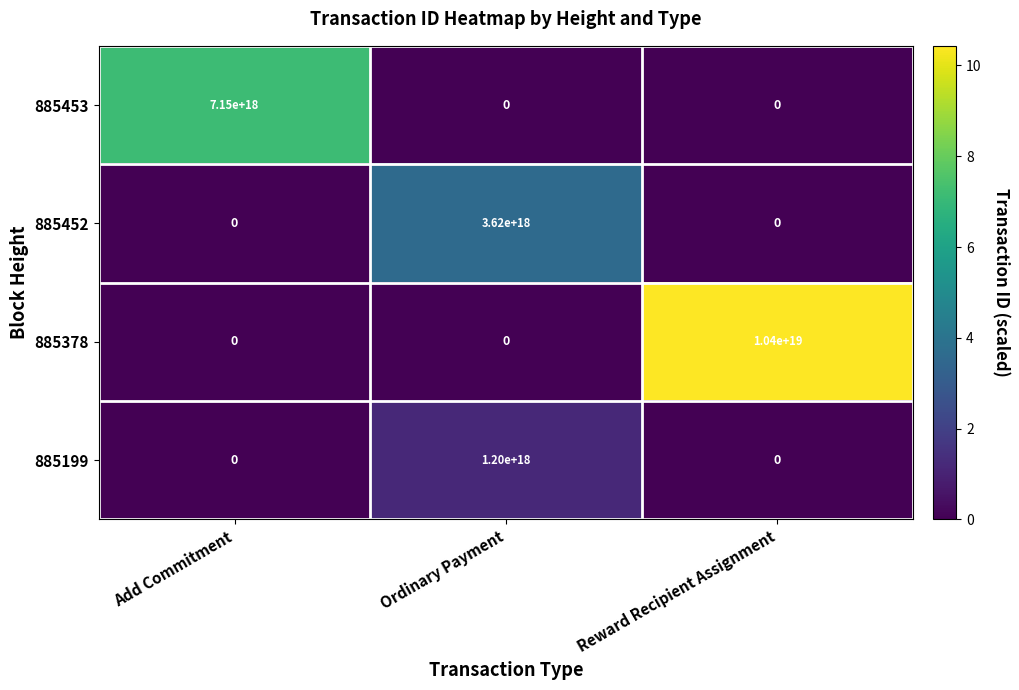

List the series in order of their peak value, lowest first.

885199, 885452, 885453, 885378